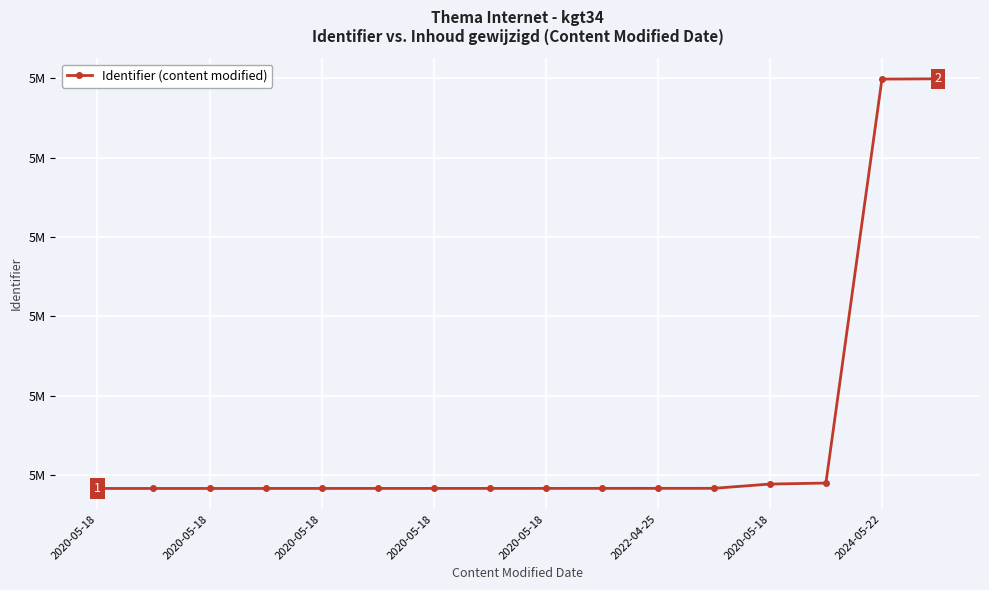

Does the chart have visible grid lines?

Yes